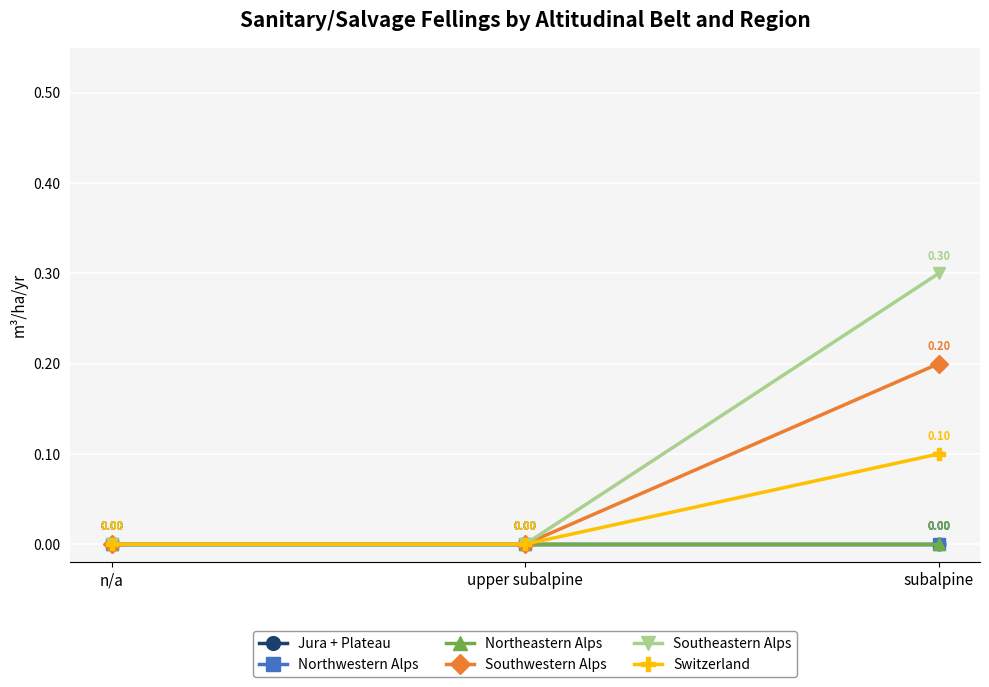

What position from the left is upper subalpine?

2